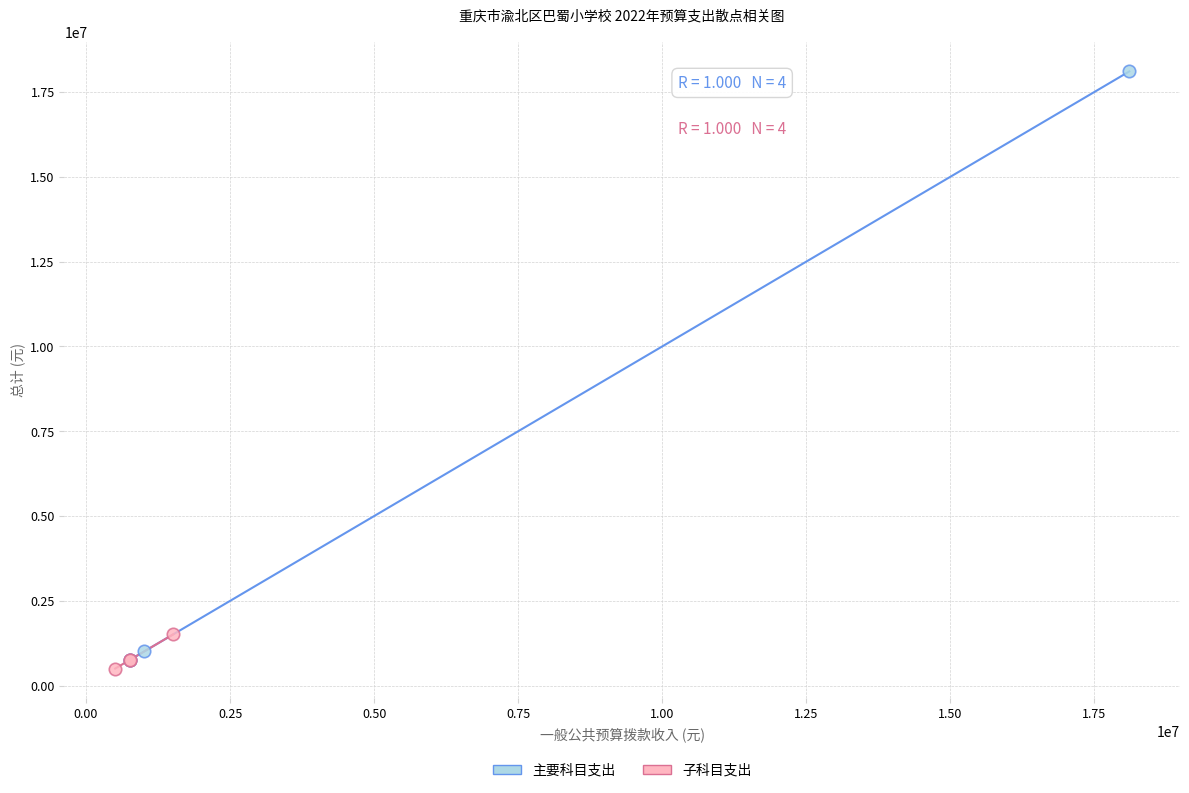

Which series has the widest spread of Y values?

主要科目支出